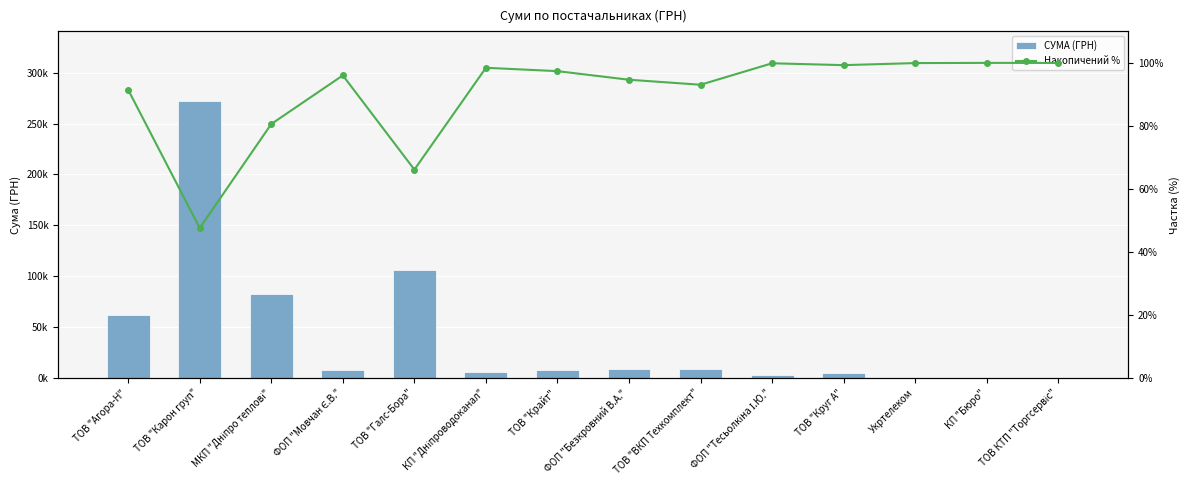

What is the difference between the Накопичений % values at ФОП "Тесьолкіна І.Ю." and ФОП "Мовчан Є.В."?

3.8